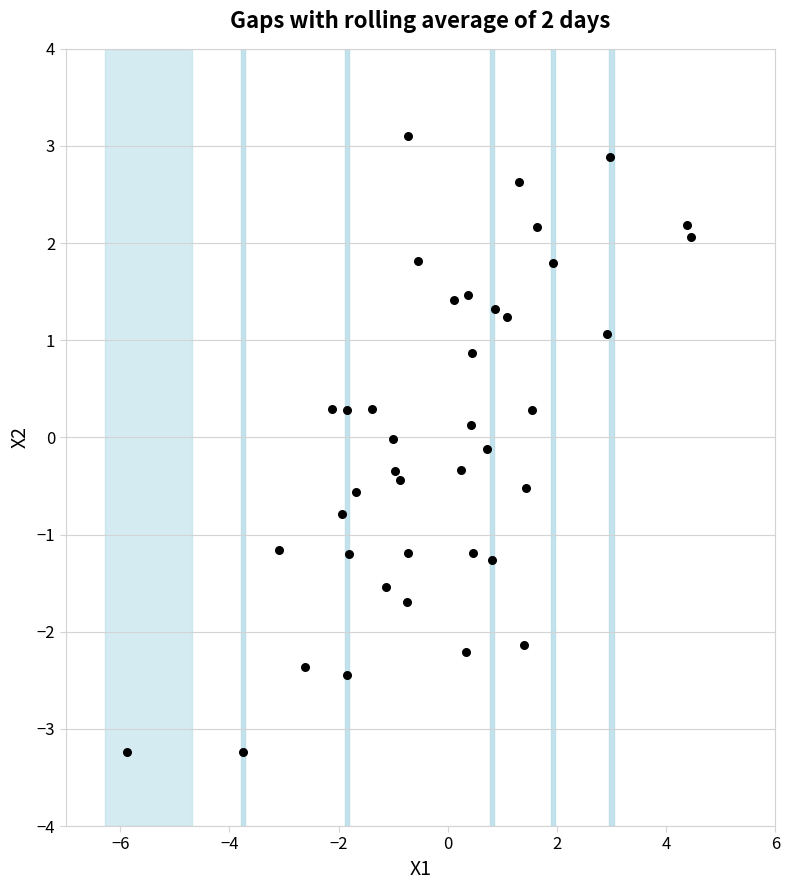

What is the range of Y values (max minus min)?

6.3